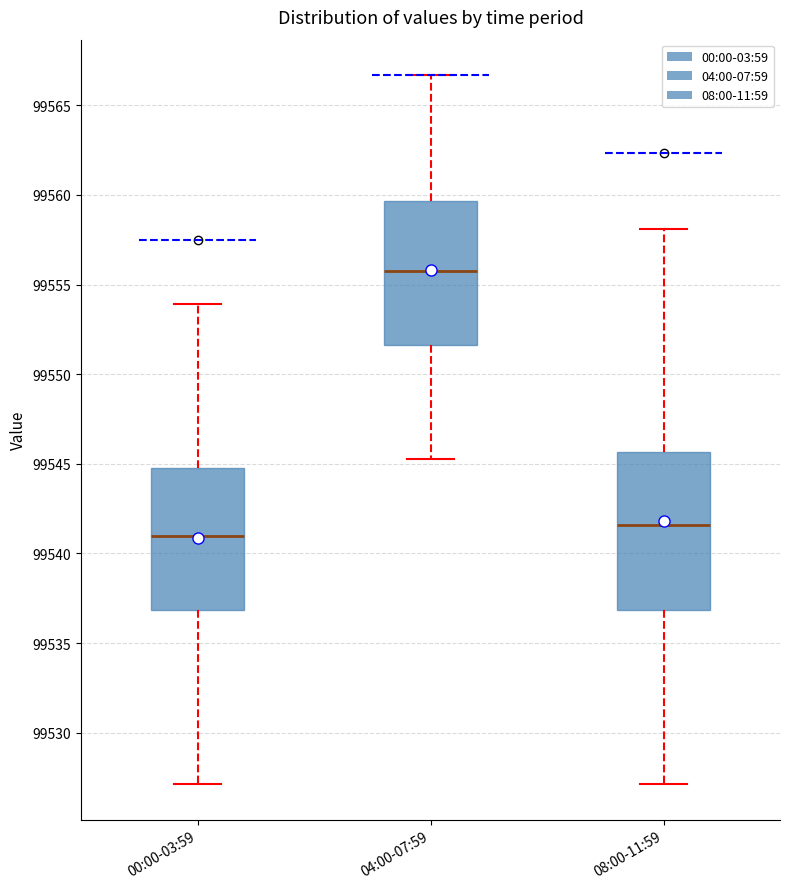

Where does the median line of the box for 08:00-11:59 sit on the y-axis? The values are not printed on the chart, so give them approximately, as read against the axis.

99541.5